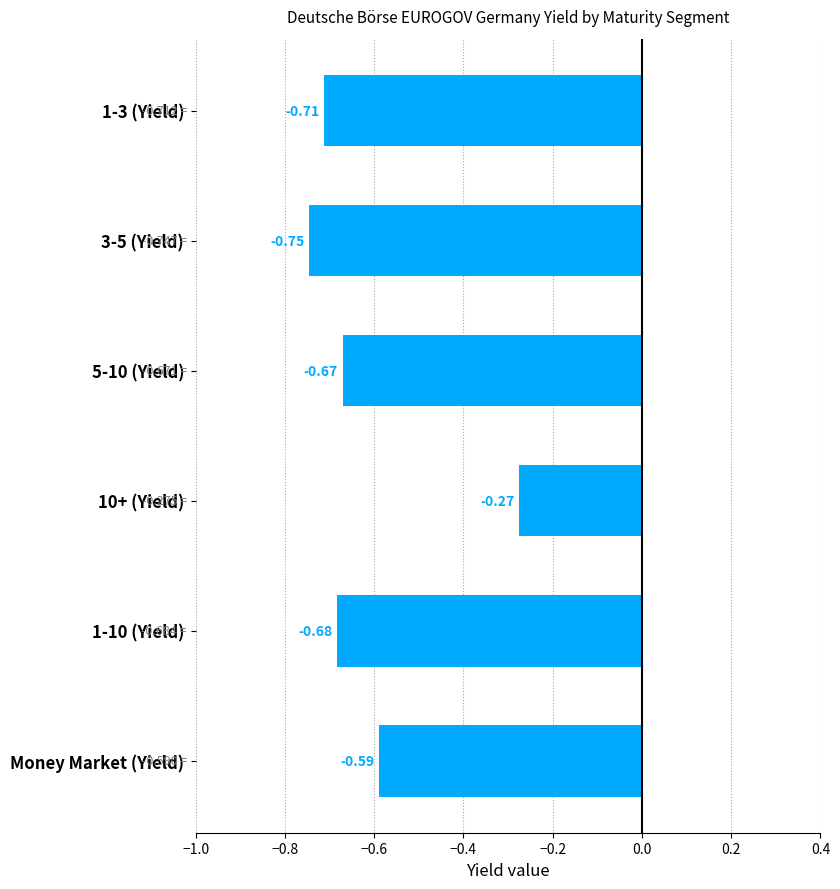

Are the bars horizontal?

Yes